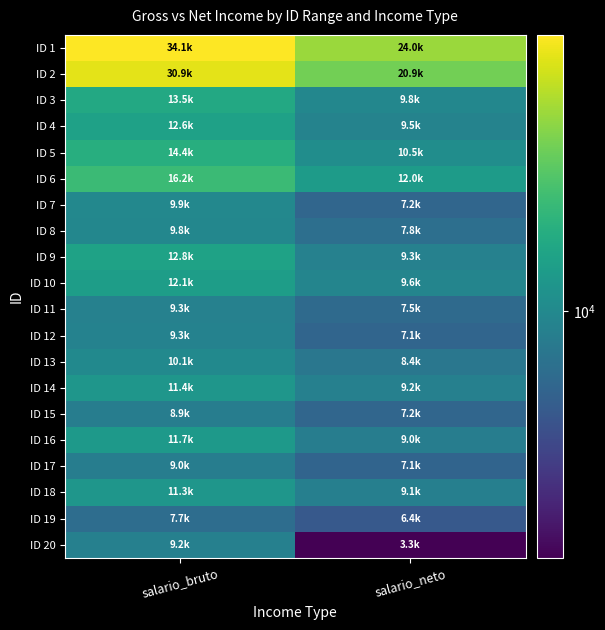

What is the total value across all series at salario_neto?

194775.4